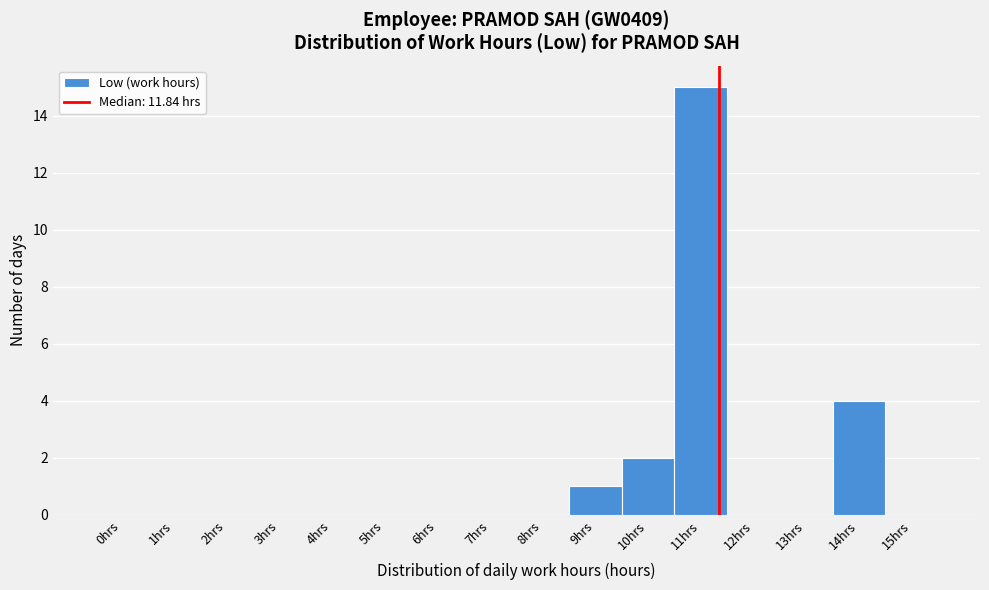

Reading right to left, transcribe all the data shown in this chart.

15hrs=0	14hrs=4	13hrs=0	12hrs=0	11hrs=15	10hrs=2	9hrs=1	8hrs=0	7hrs=0	6hrs=0	5hrs=0	4hrs=0	3hrs=0	2hrs=0	1hrs=0	0hrs=0